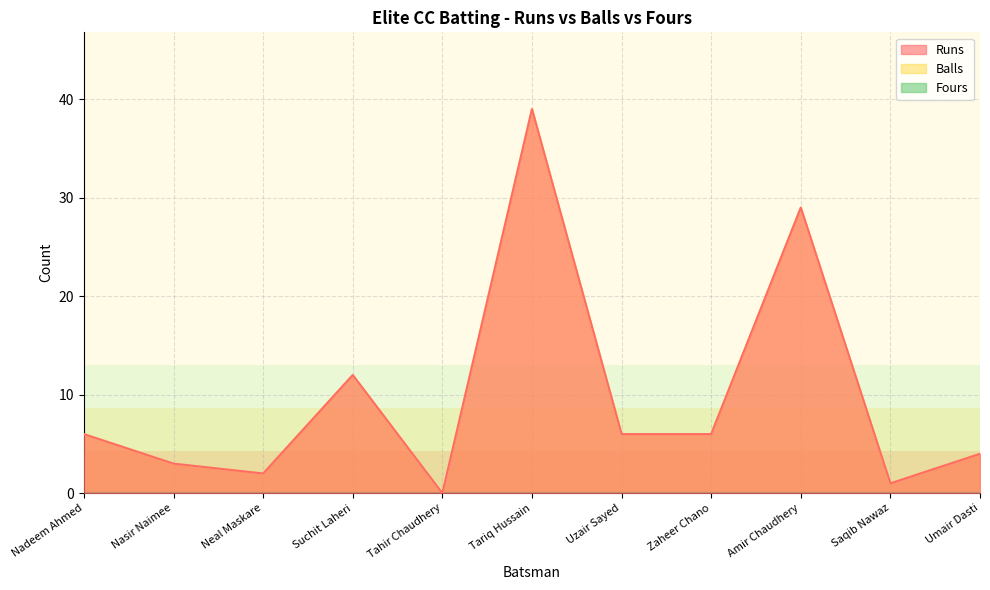

What is the sum of the Balls values at Nasir Naimee and Tariq Hussain?

42